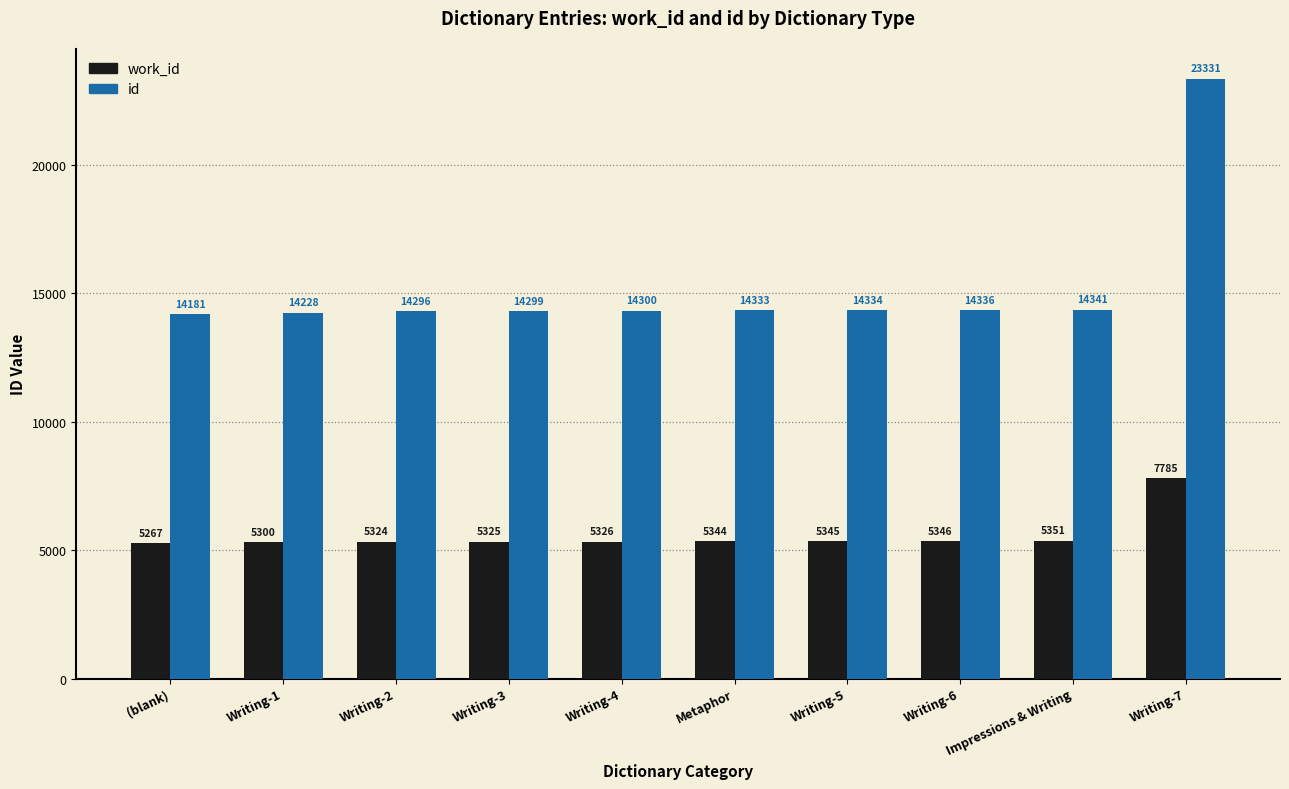

The id series shows 14228 at Writing-1. True or false?

True